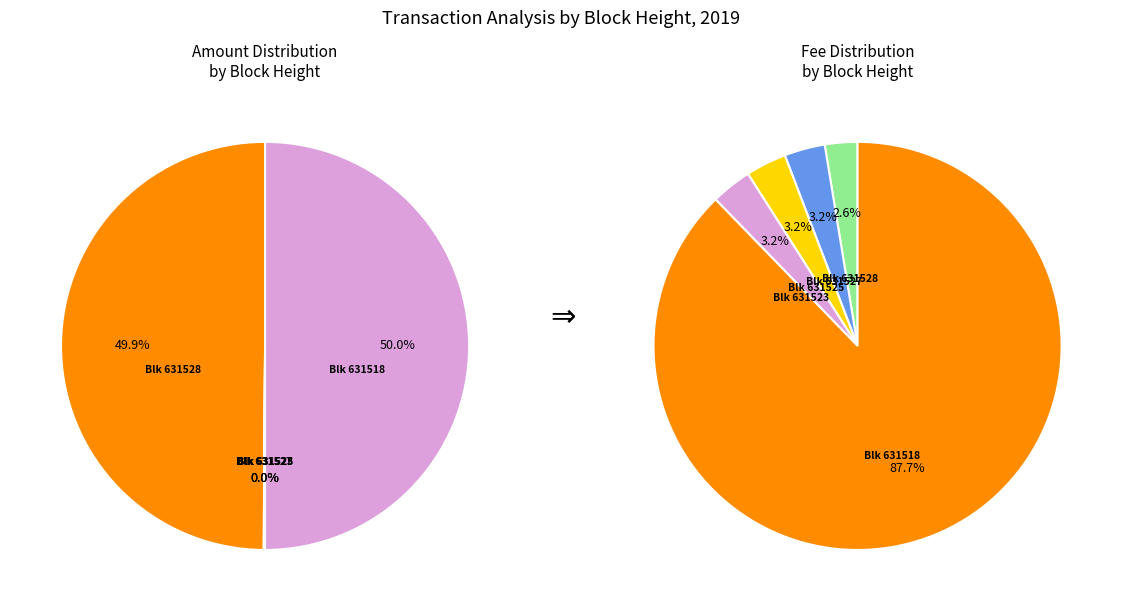

Combined, do 631518 and 631528 account for over 50%?

Yes